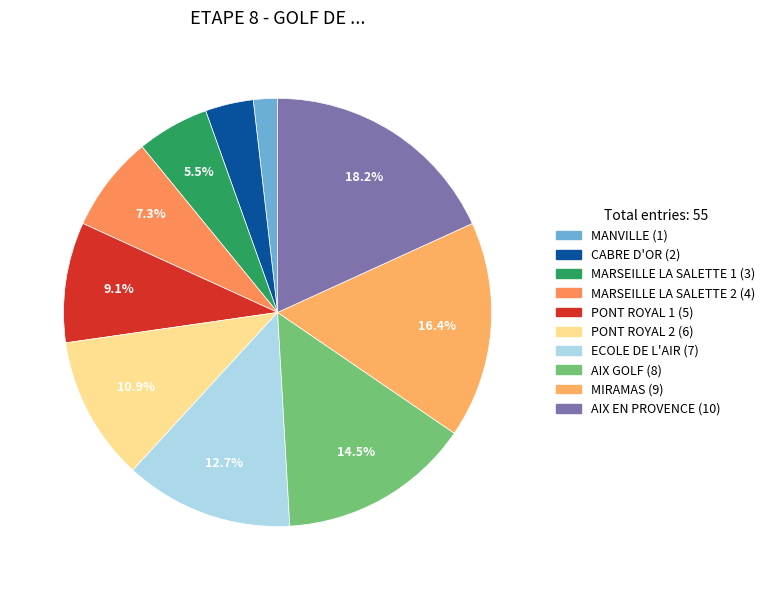

Does any single category account for the majority?

No